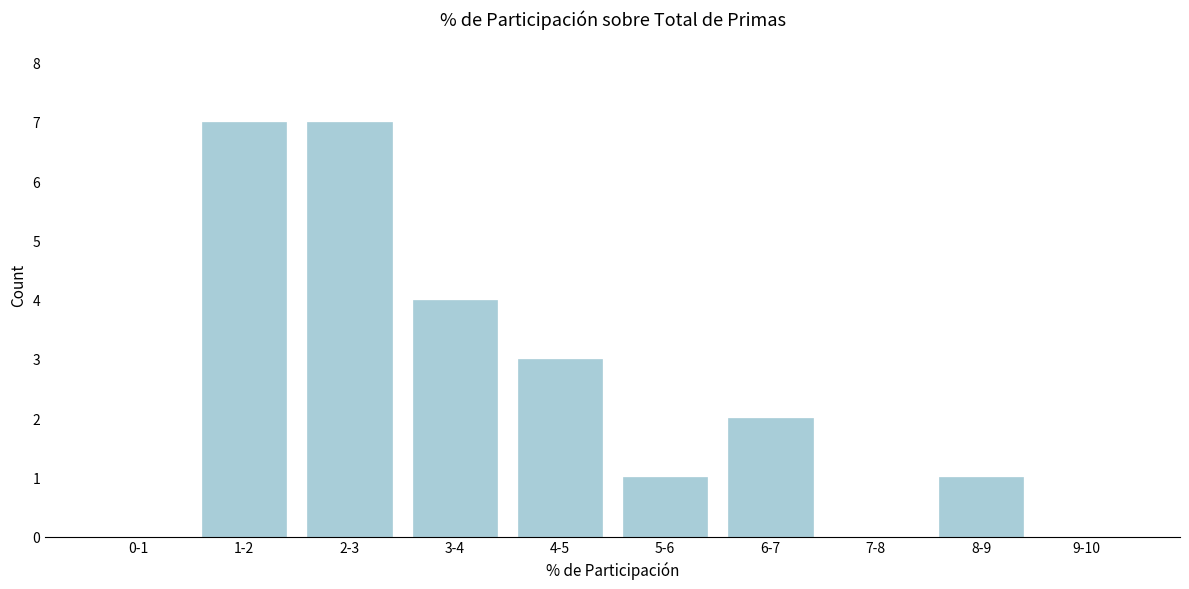

Reading right to left, extract all data points from this chart.

9-10=0	8-9=1	7-8=0	6-7=2	5-6=1	4-5=3	3-4=4	2-3=7	1-2=7	0-1=0